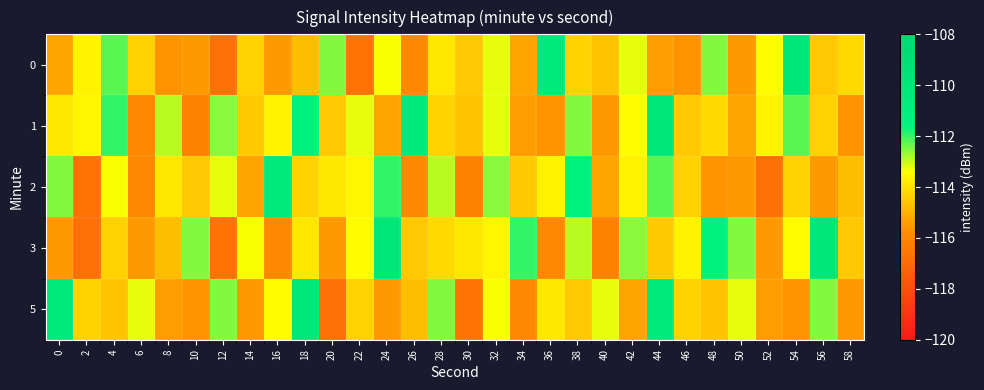

What is the total value across all series at 2?

-575.0